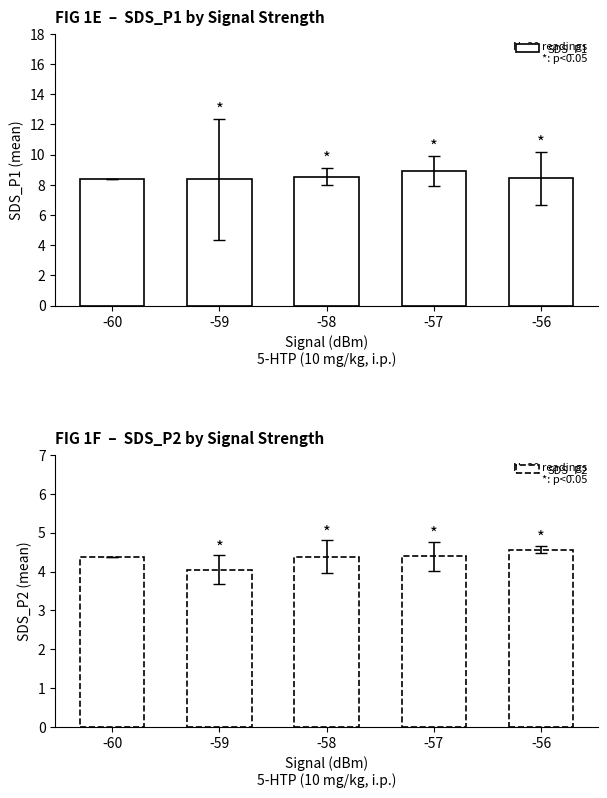

How many groups of bars are there?

5